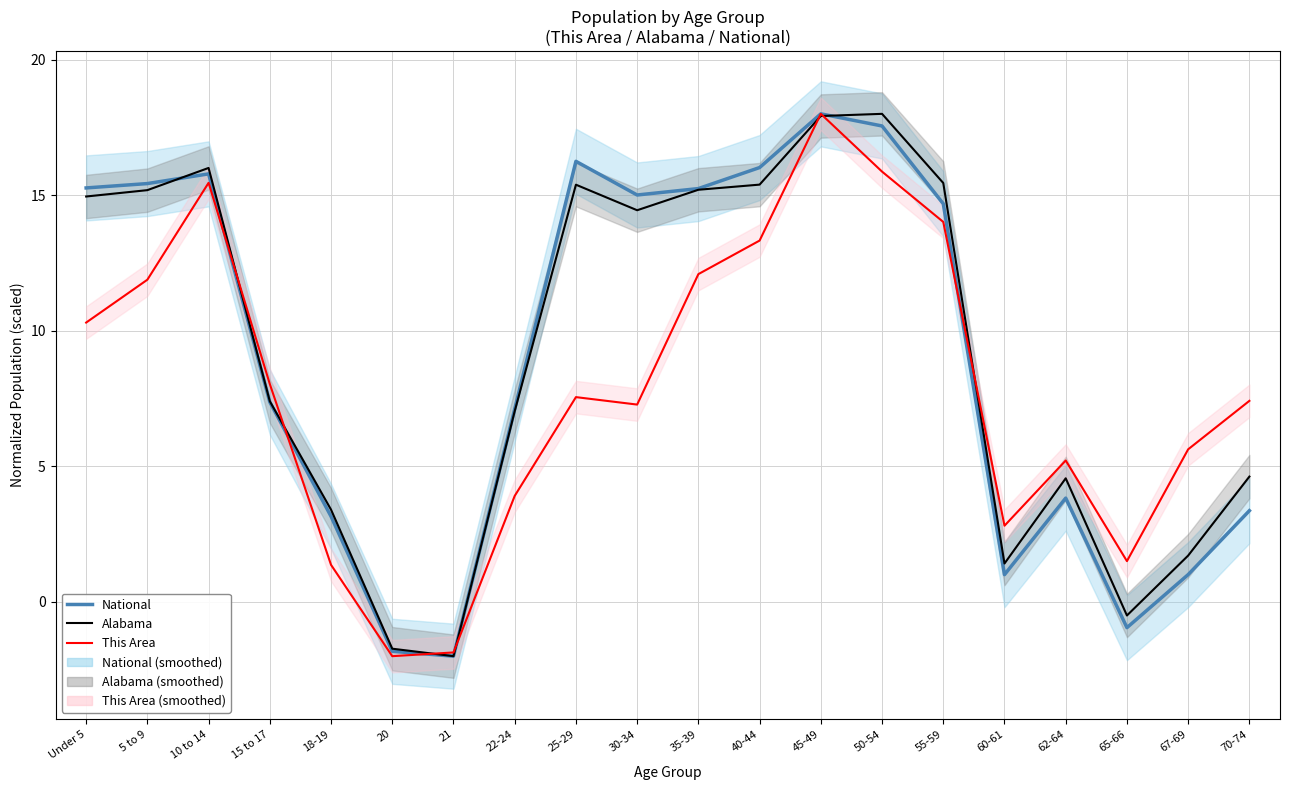

How many data points in Alabama are less than 14?

10